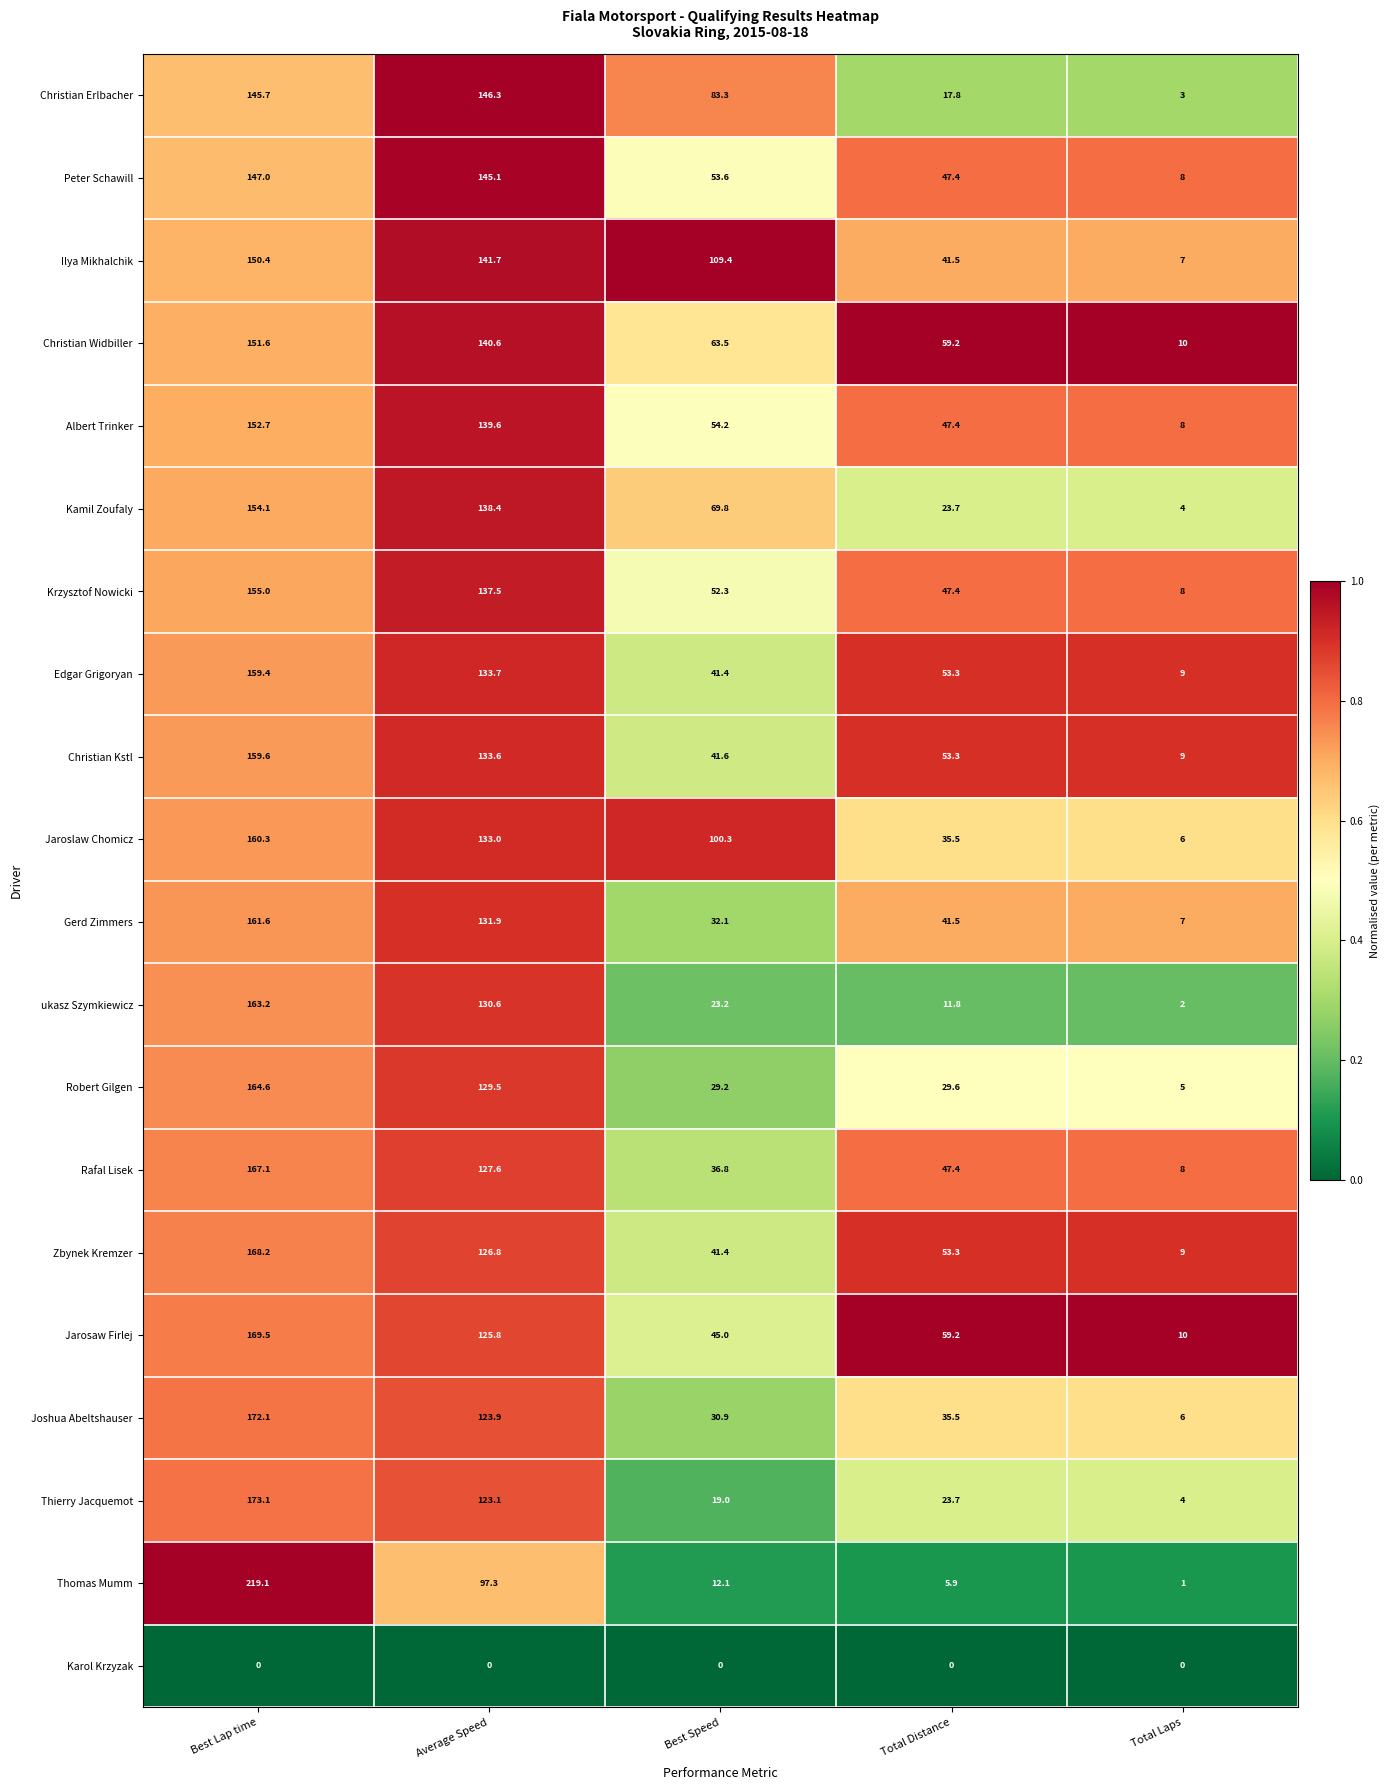

What is the difference between the Jarosaw Firlej values at Total Laps and Average Speed?

115.8